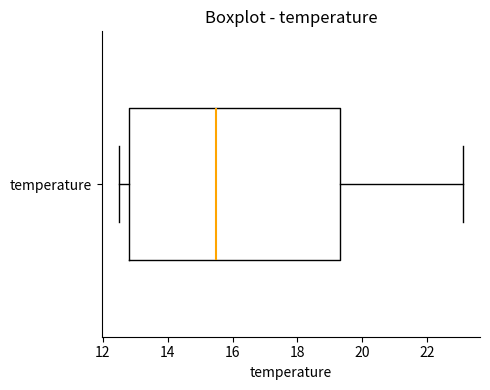

Read this box plot against the x-axis: the position of the median line, the range covered by the box, and the ends of both whiskers. The values are not printed on the chart, so give them approximately, as read against the axis.

median 15.6, box 12.8 to 19.4, whiskers 12.6 to 23.2